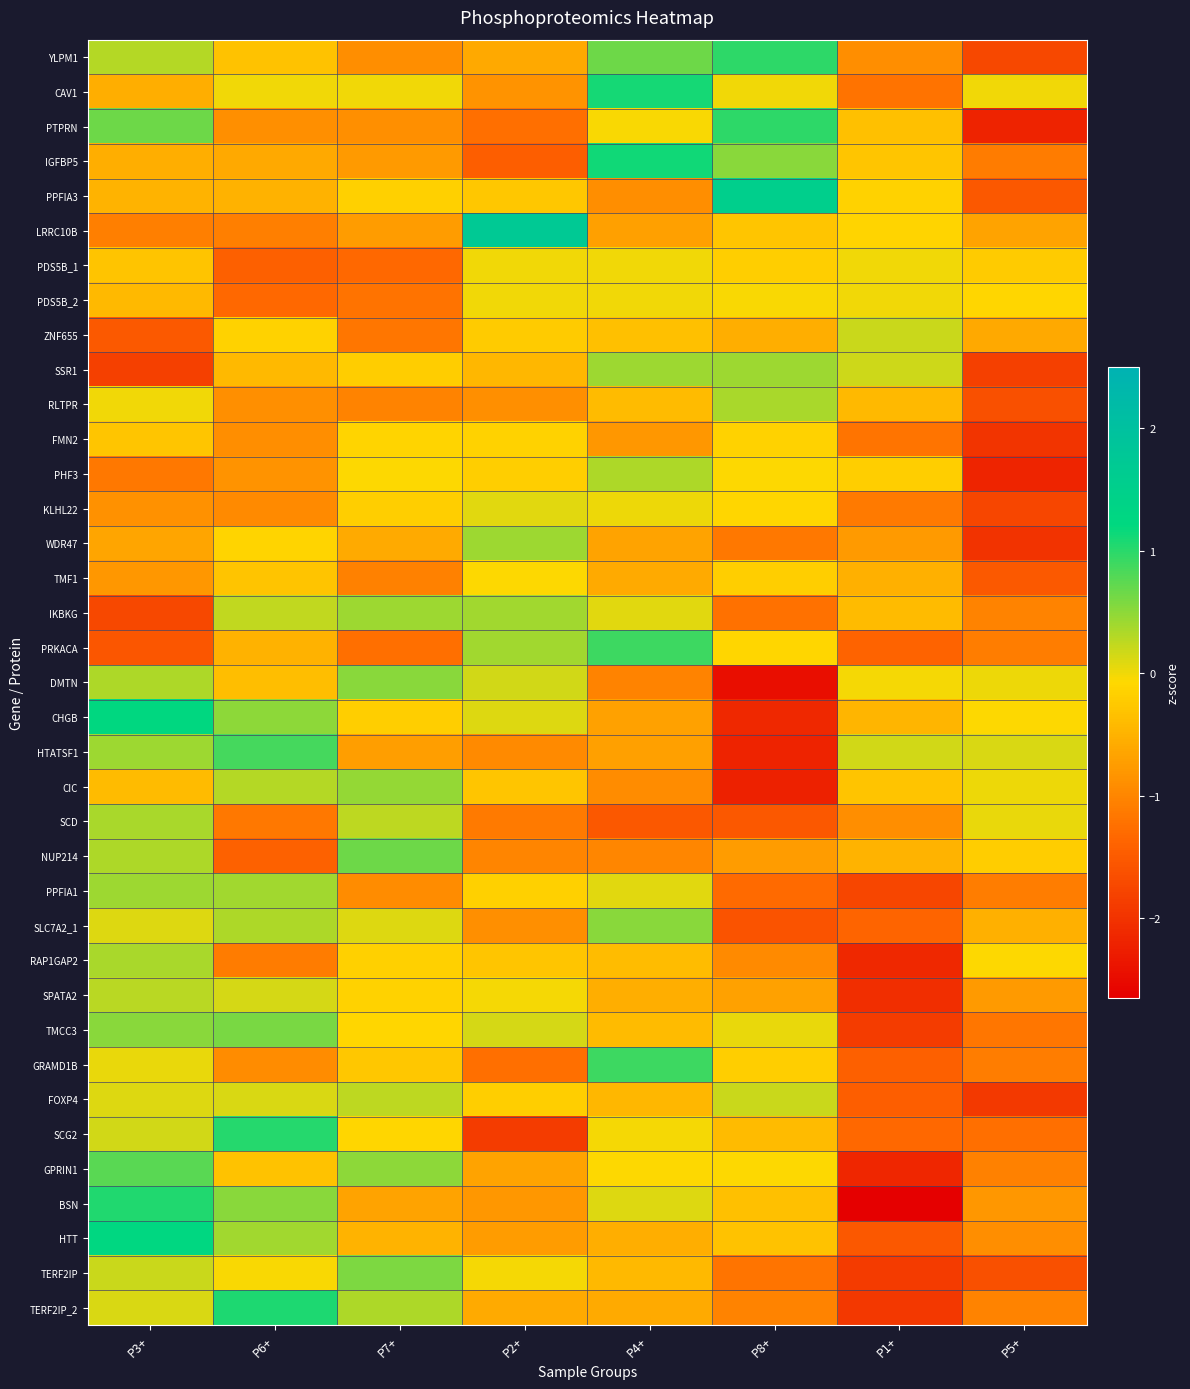

At which category is the sum across all series the highest?

P3+